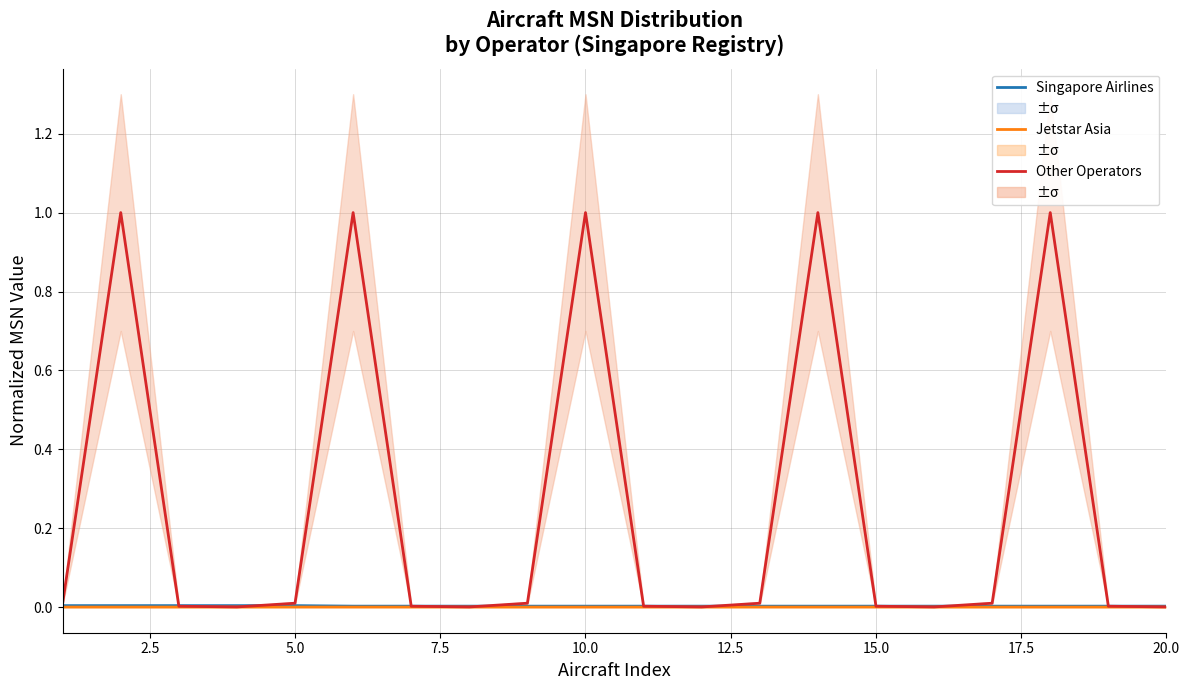

Which series has the widest spread of values?

Other Operators